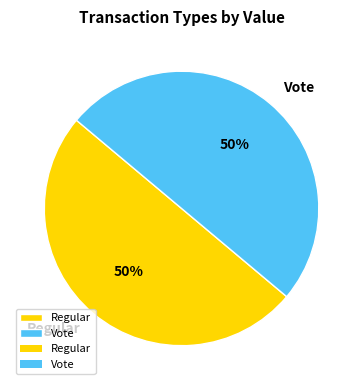

Approximately how many times larger is the value at Vote compared to Regular?

1.0